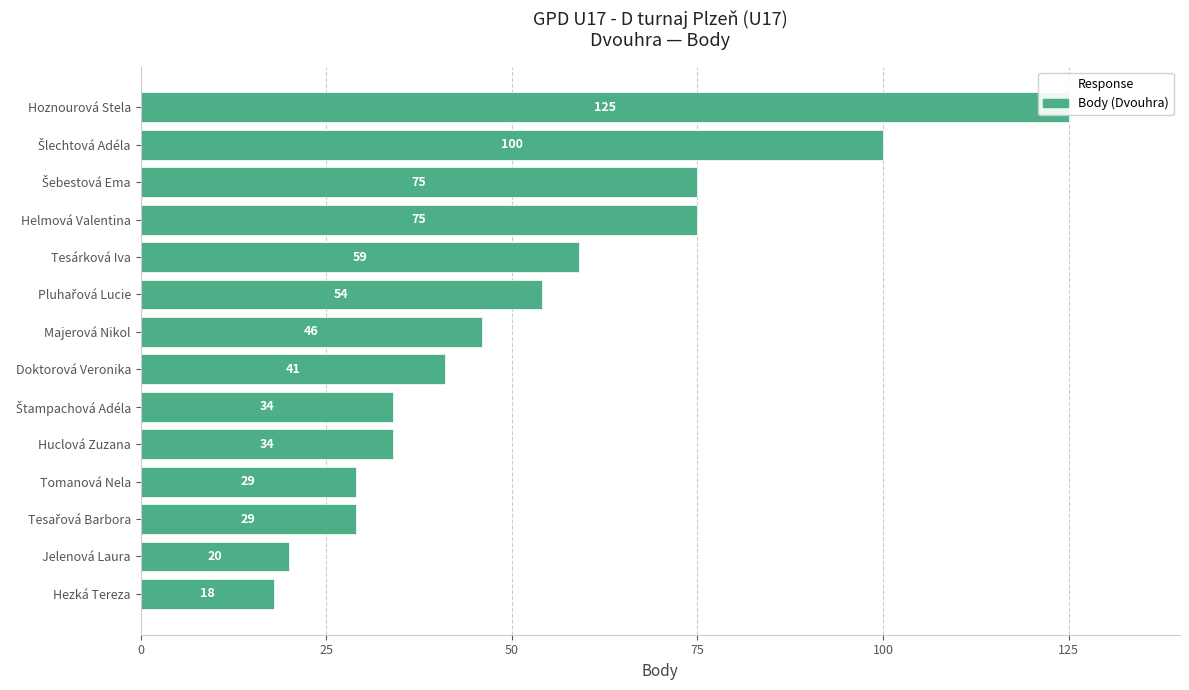

What position from the right is Šebestová Ema?

12